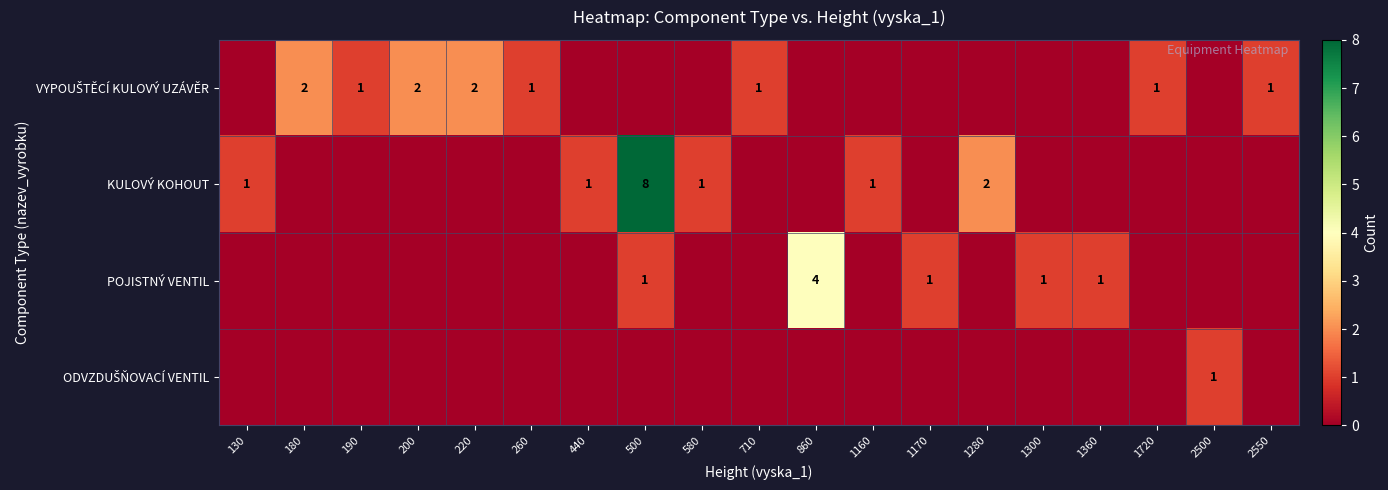

At which category is the sum across all series the highest?

500